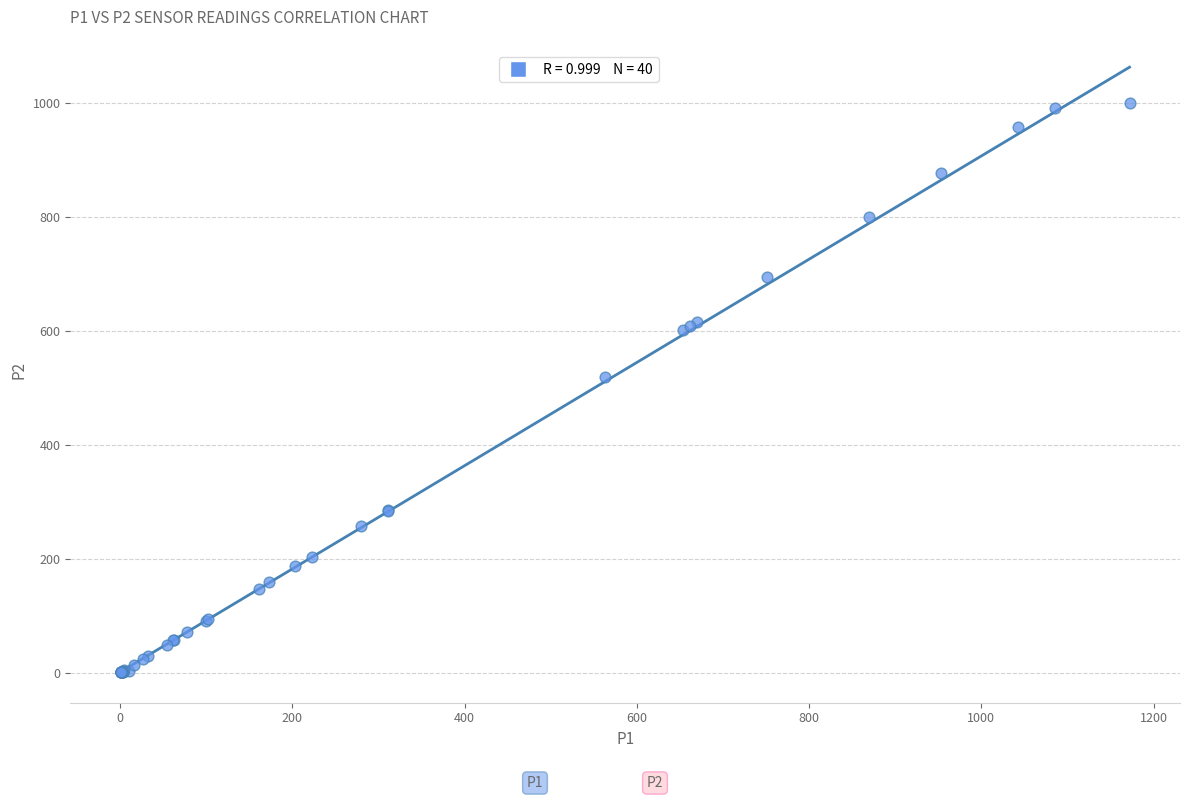

What Y value in the scatter plot is closest to 500?

519.6